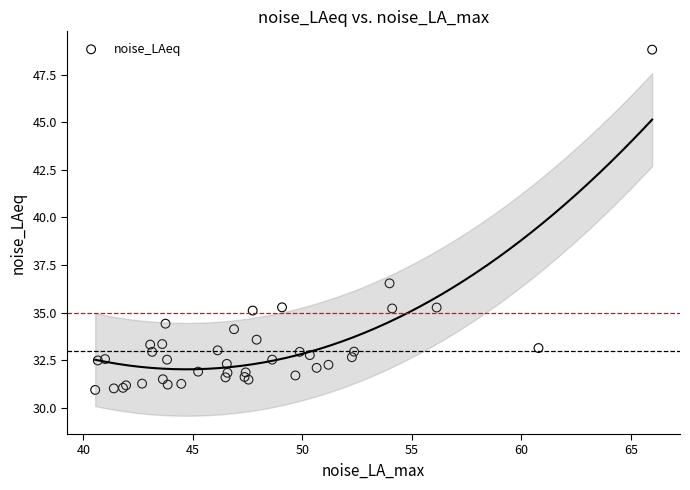

What Y value in the scatter plot is closest to 39?

36.5